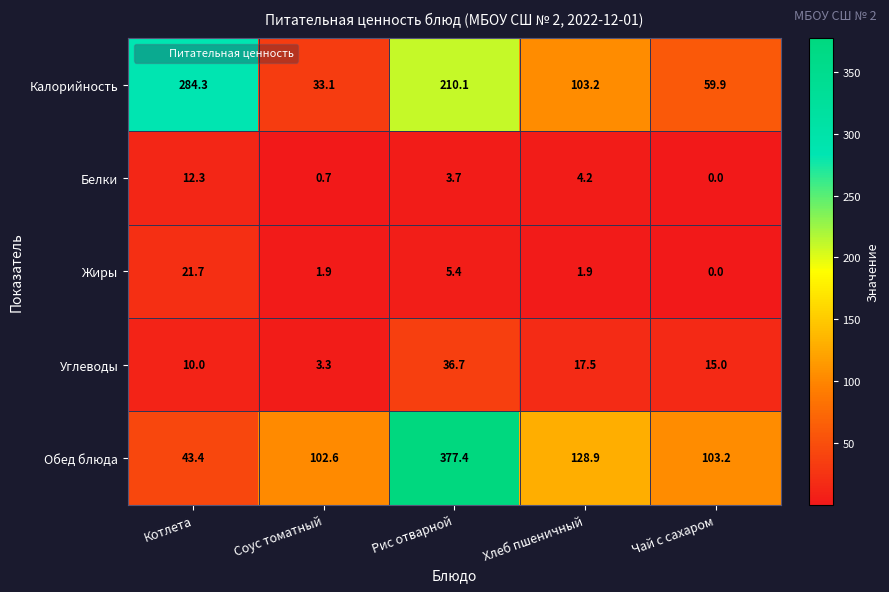

Which label corresponds to the smallest value in the chart?

Чай с сахаром